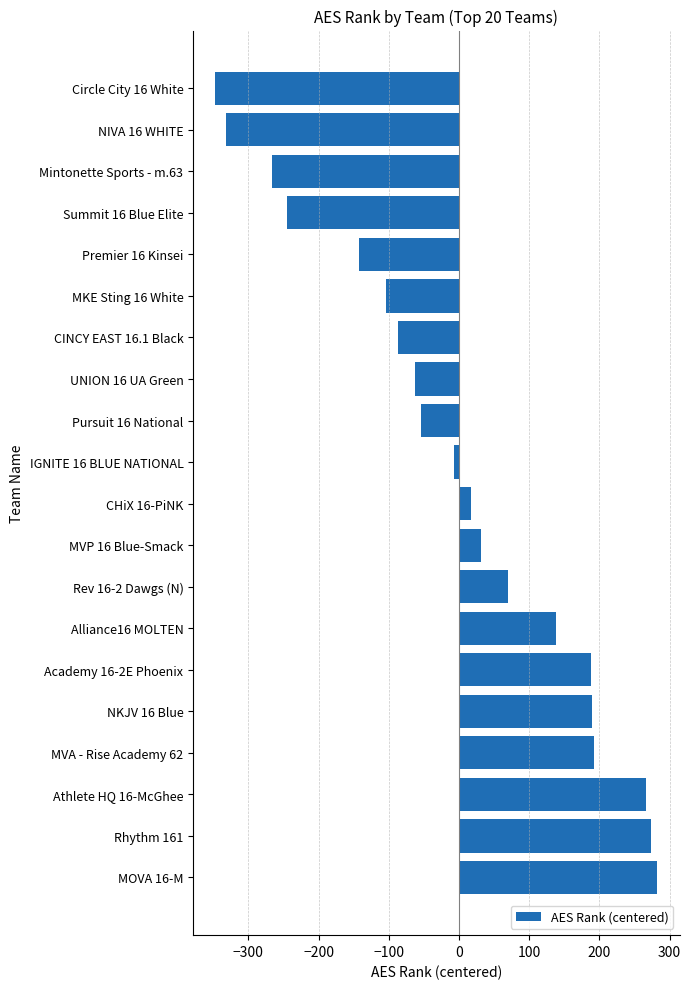

What is the difference between the values at MVA - Rise Academy 62 and NIVA 16 WHITE?

523.0